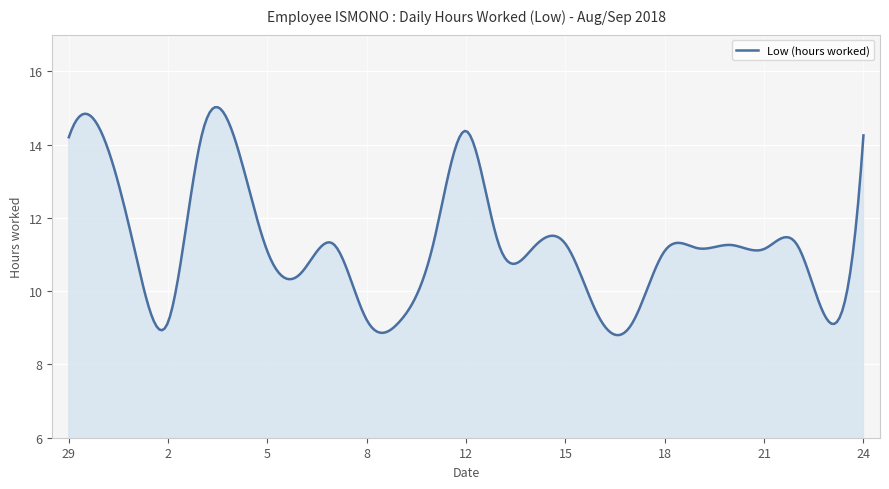

What is the difference between the maximum and minimum values?

6.2